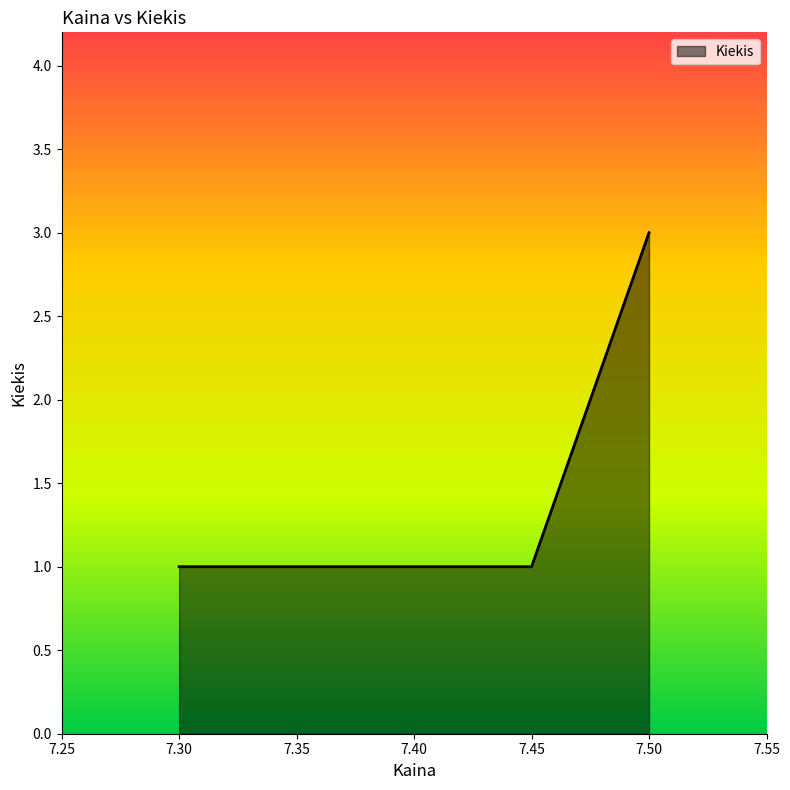

True or false: the data shows 1 at 7.3.

True